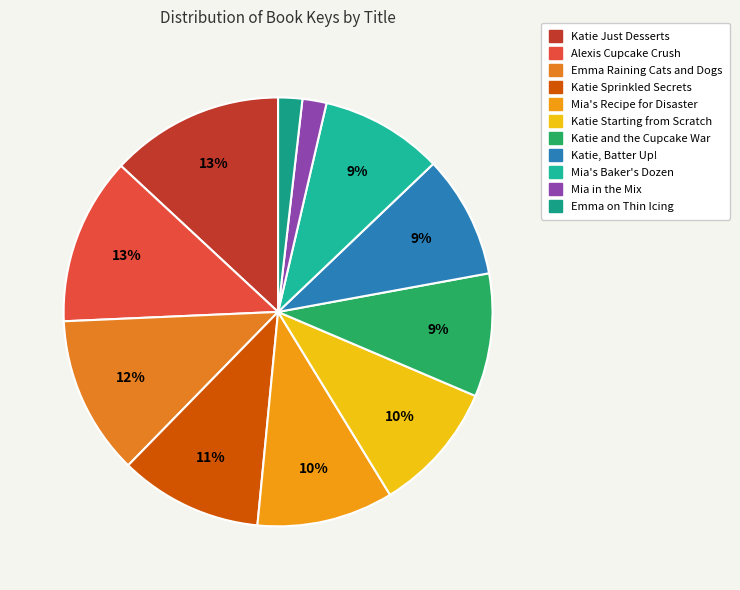

How many slices are in this pie chart?

11